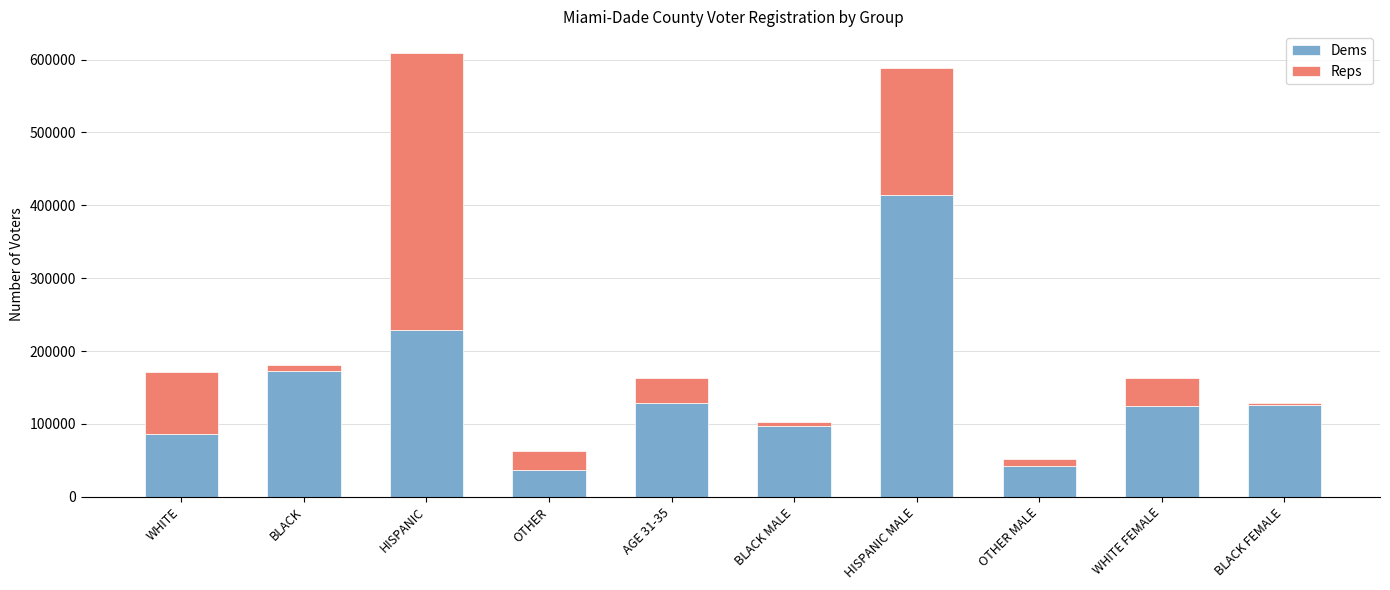

What is the sum of all Dems values?

1459204